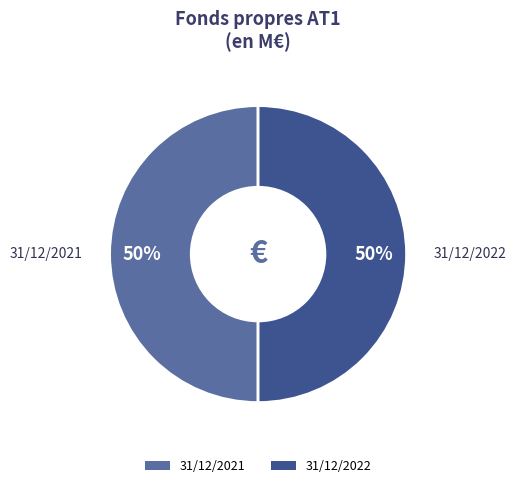

True or false: 31/12/2021 accounts for 38% of the total.

False